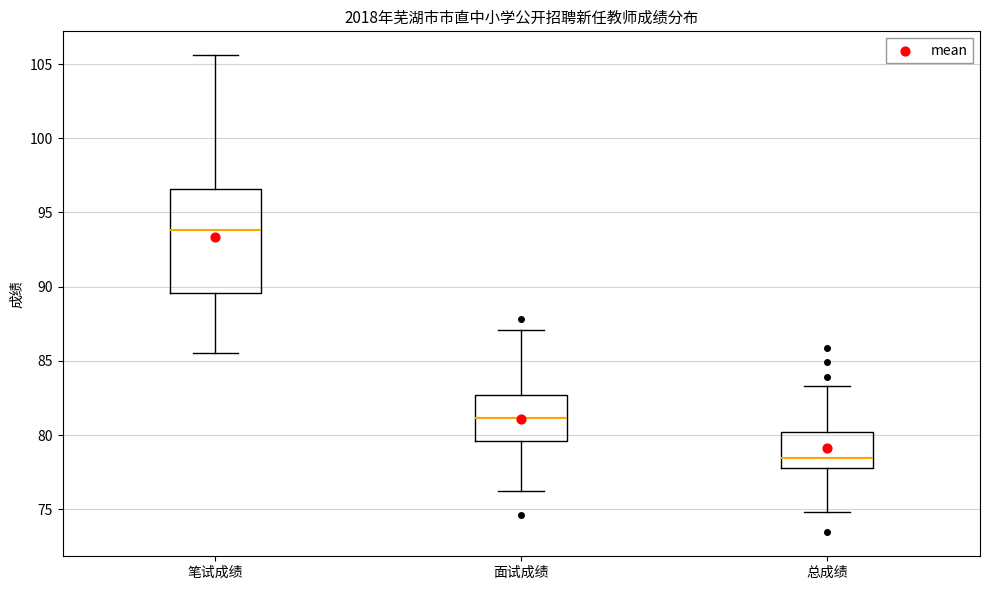

Reading left to right, transcribe this box plot: for each box, give where its median line is, the range the box spans, and where its two whiskers end, as read against the y-axis. The values are not printed on the chart, so give them approximately, as read against the axis.

笔试成绩: median 94.0, box 89.5 to 96.5, whiskers 85.5 to 105.5
面试成绩: median 81.0, box 79.5 to 82.5, whiskers 76.0 to 87.0
总成绩: median 78.5, box 77.5 to 80.0, whiskers 75.0 to 83.5